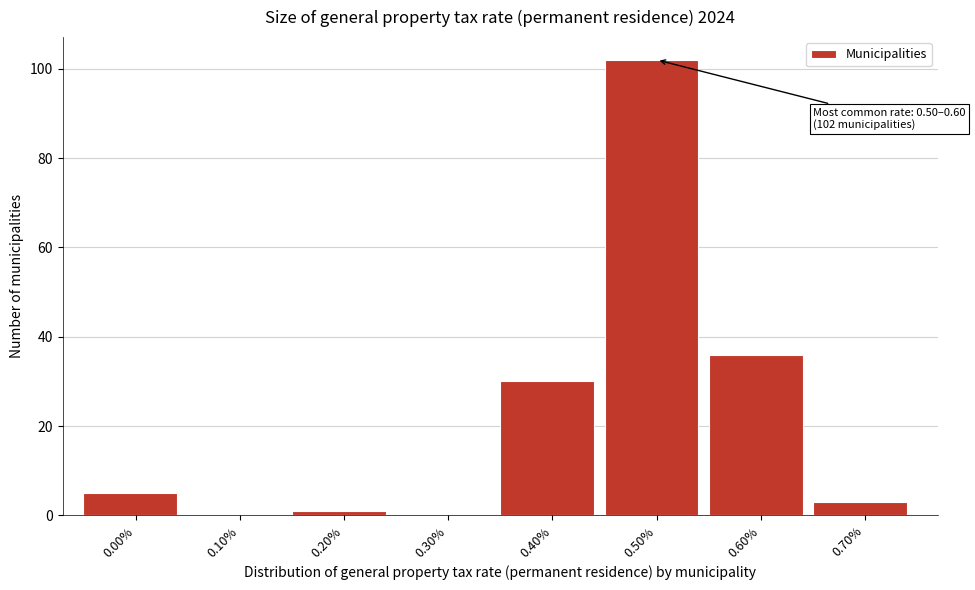

Reading right to left, list all the values displayed in this chart.

0.70%=3	0.60%=36	0.50%=102	0.40%=30	0.30%=0	0.20%=1	0.10%=0	0.00%=5